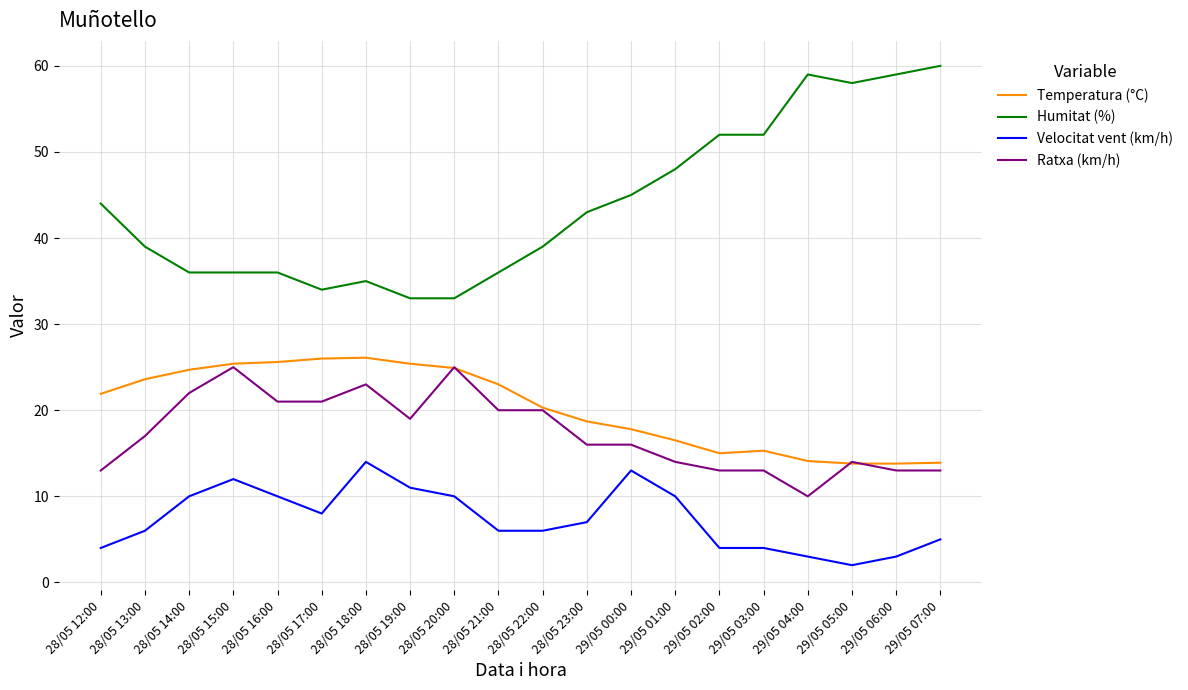

Which series has the largest total across all categories?

Humitat (%)